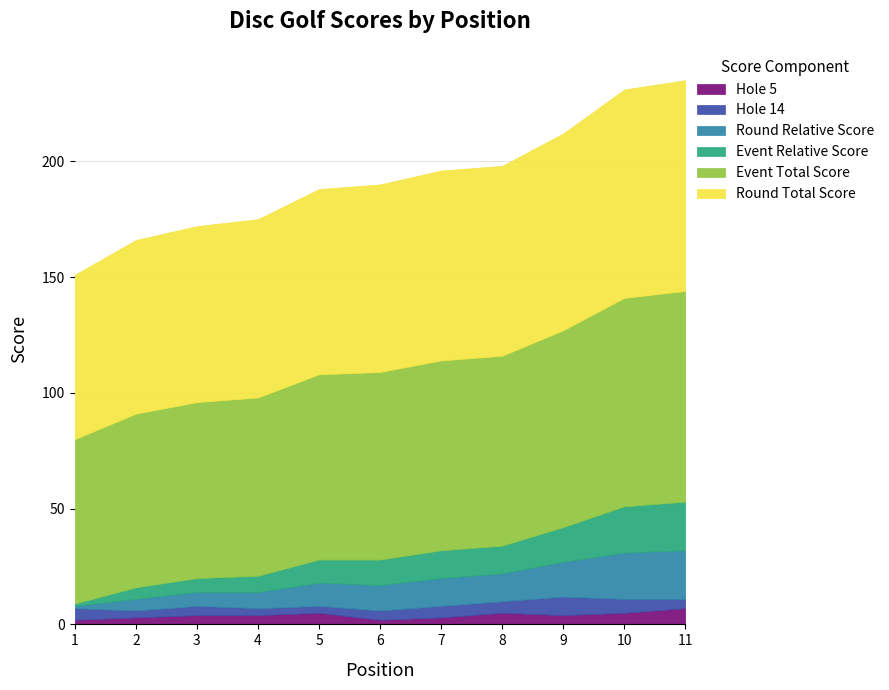

What is the total value across all series at 6?

190